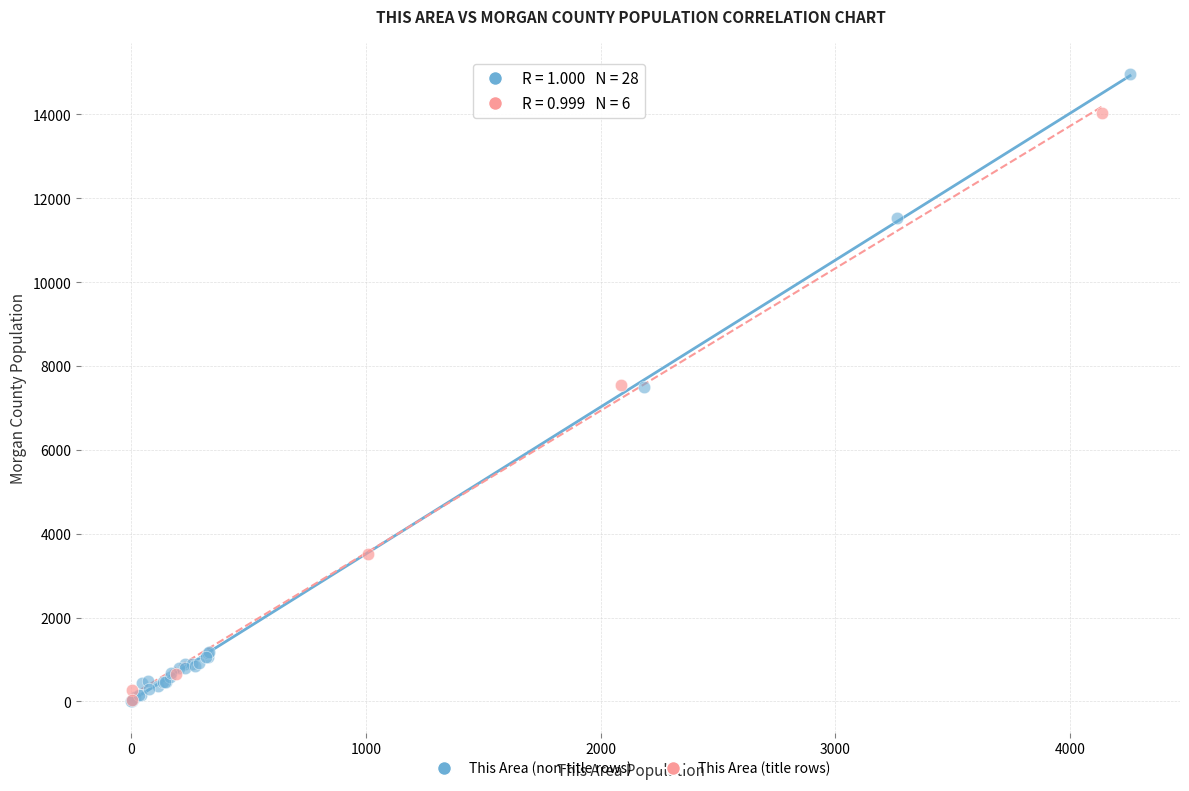

Which series has the largest Y range (max minus min)?

This Area (non-title rows)